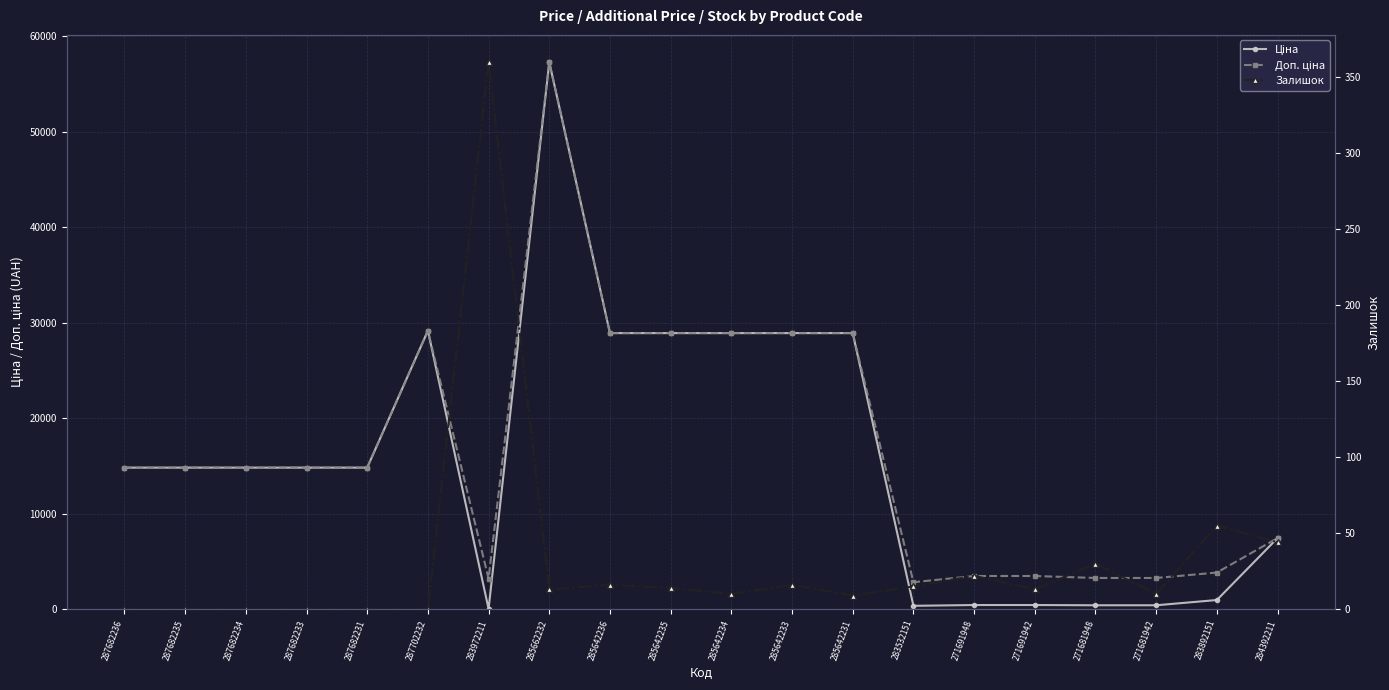

Between 285642235 and 285642236, which is larger?

285642235